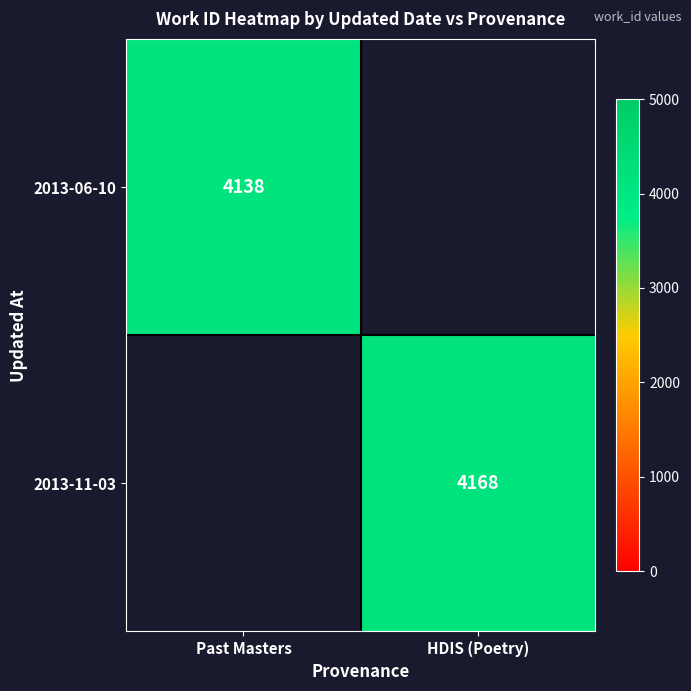

True or false: 2013-11-03 has a value of 7217.4 at HDIS (Poetry).

False